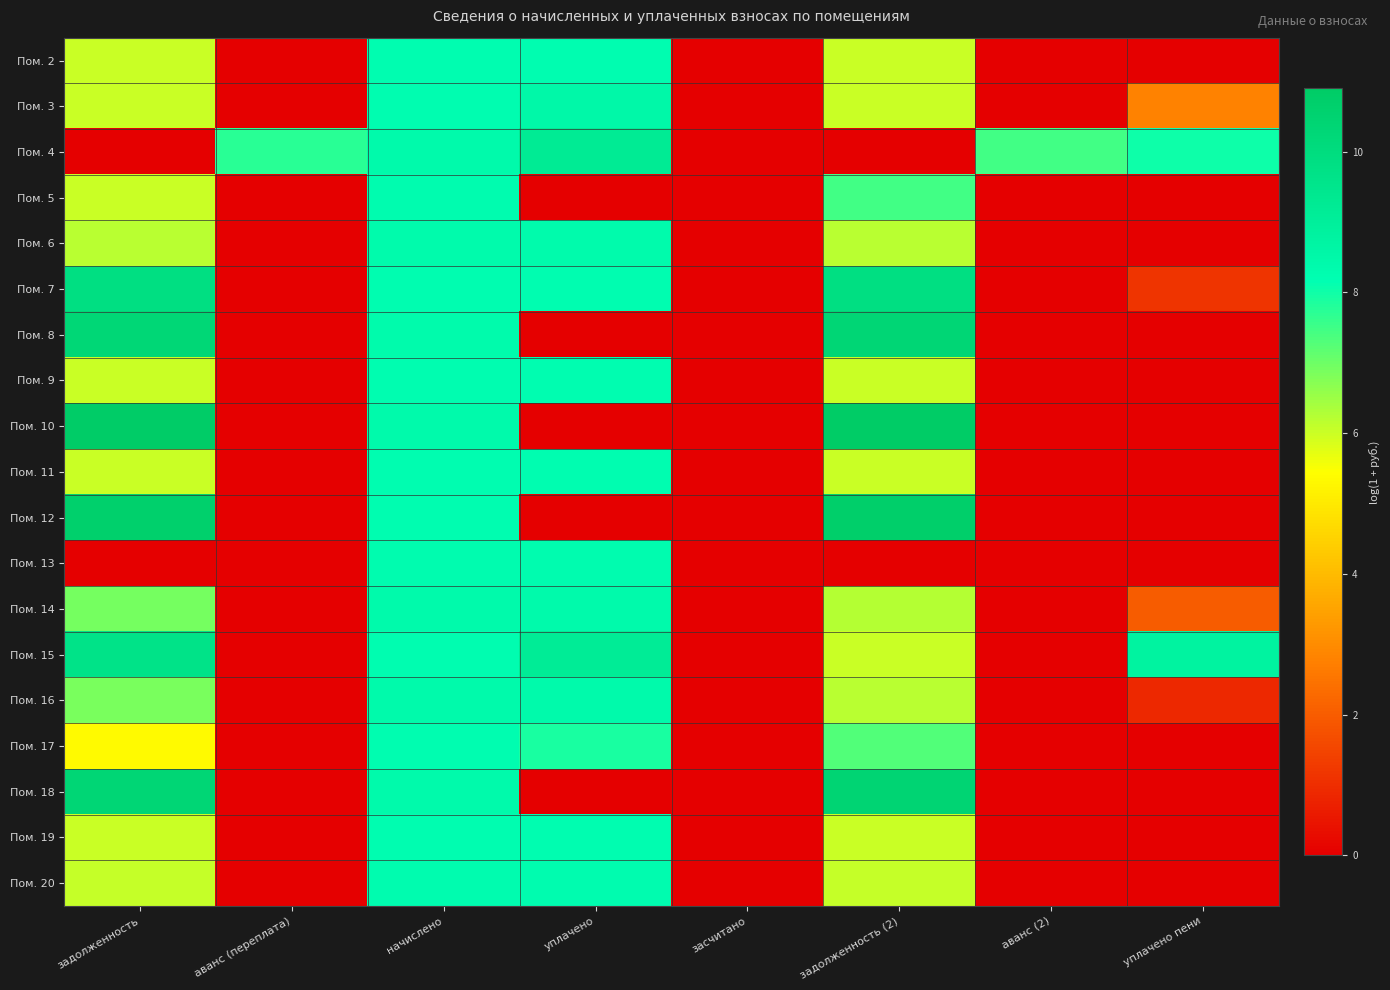

What is the maximum value shown in the chart?

10.9